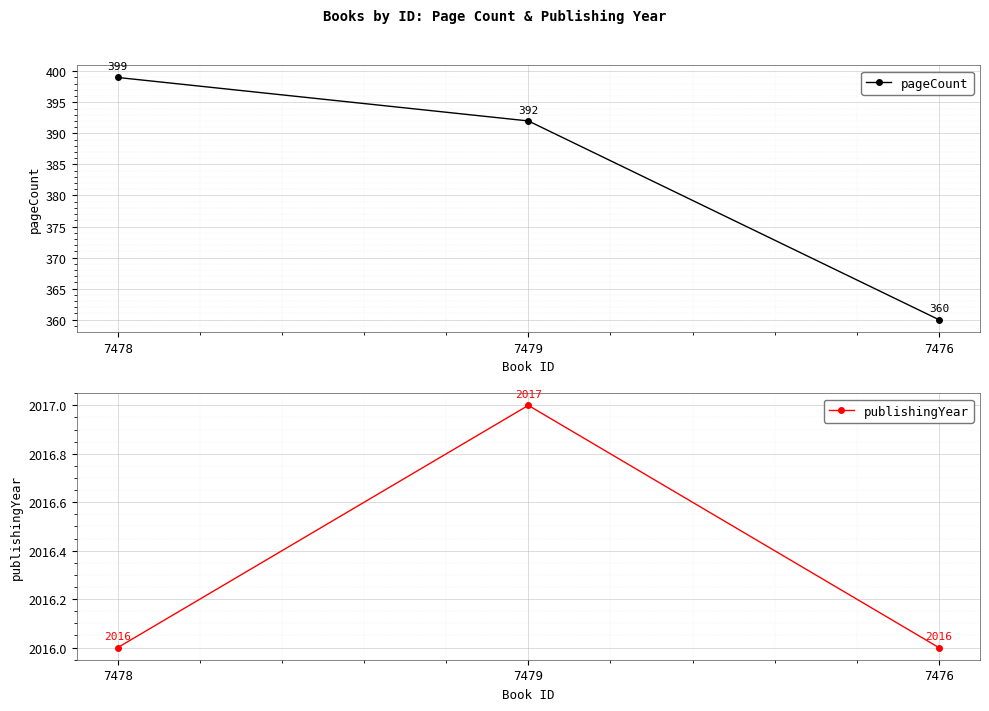

What is the difference between the highest and lowest values at 7476?

1656